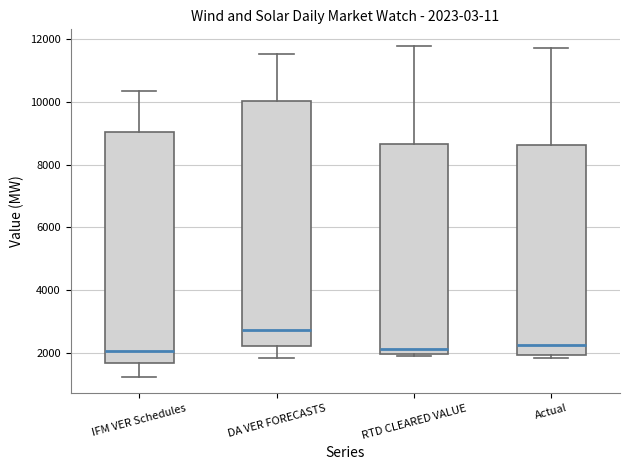

Which box's median line is the highest?

DA VER FORECASTS